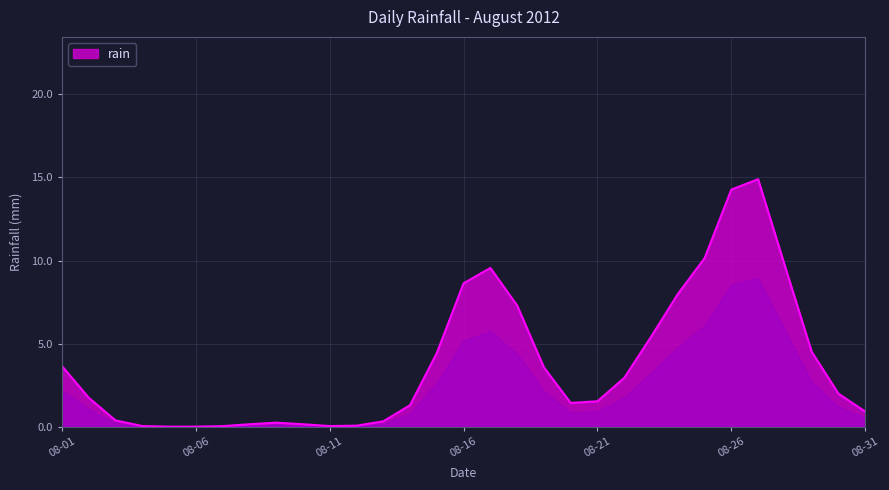

How many lines are shown in the chart?

1